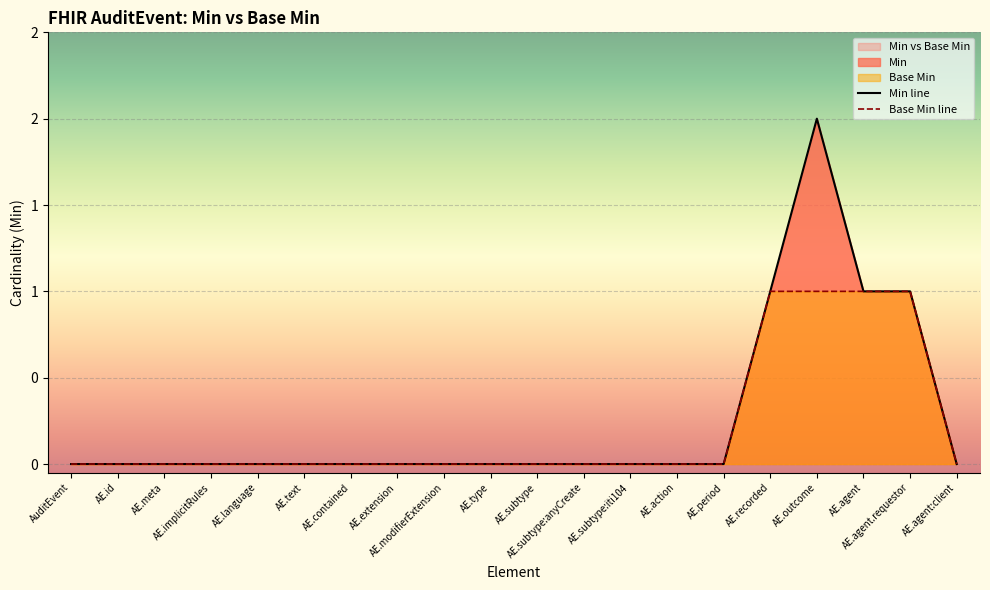

Which category has the highest value in the Min series?

AE.outcome